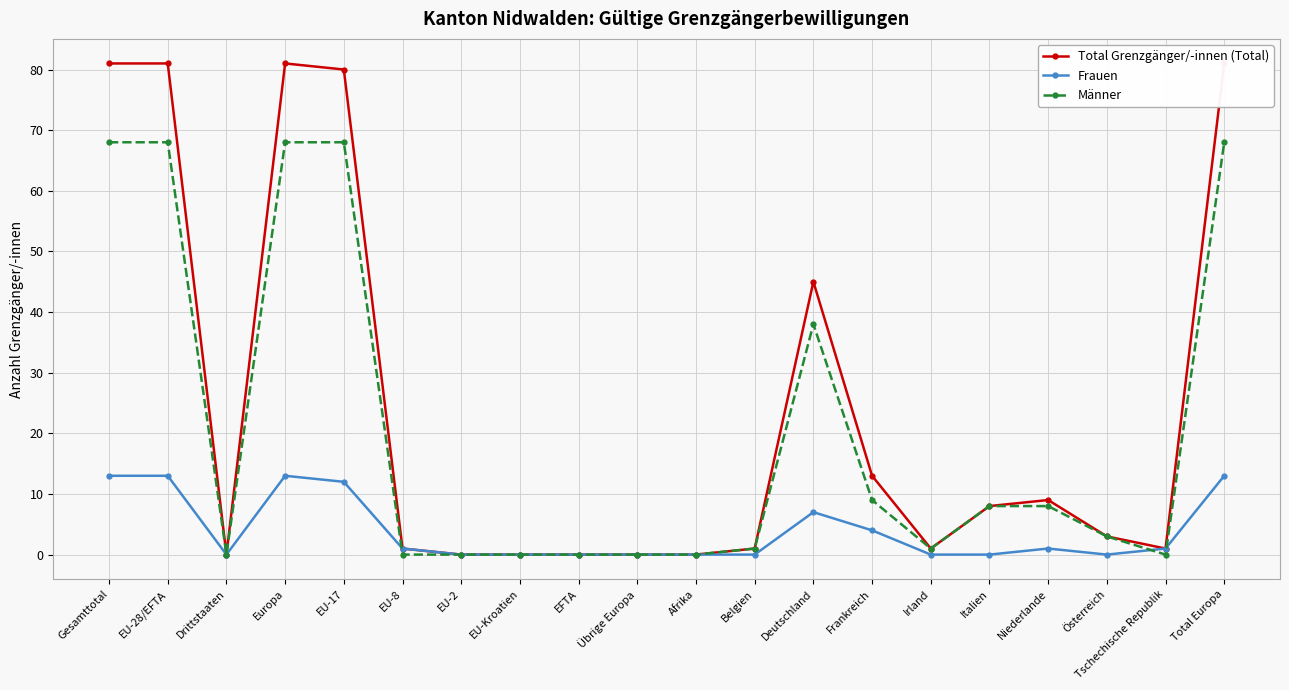

Rank the categories by Männer value from lowest to highest.

Drittstaaten, EU-8, EU-2, EU-Kroatien, EFTA, Übrige Europa, Afrika, Tschechische Republik, Belgien, Irland, Österreich, Italien, Niederlande, Frankreich, Deutschland, Gesamttotal, EU-28/EFTA, Europa, EU-17, Total Europa